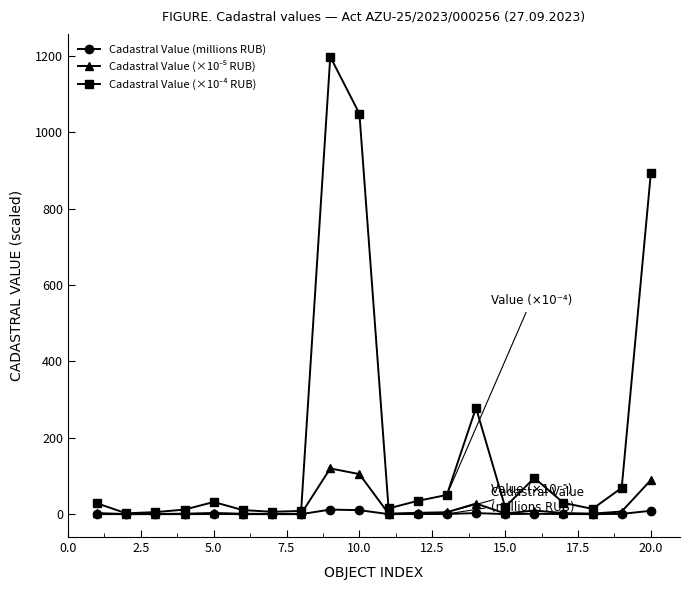

Count the number of categories in the chart.

20